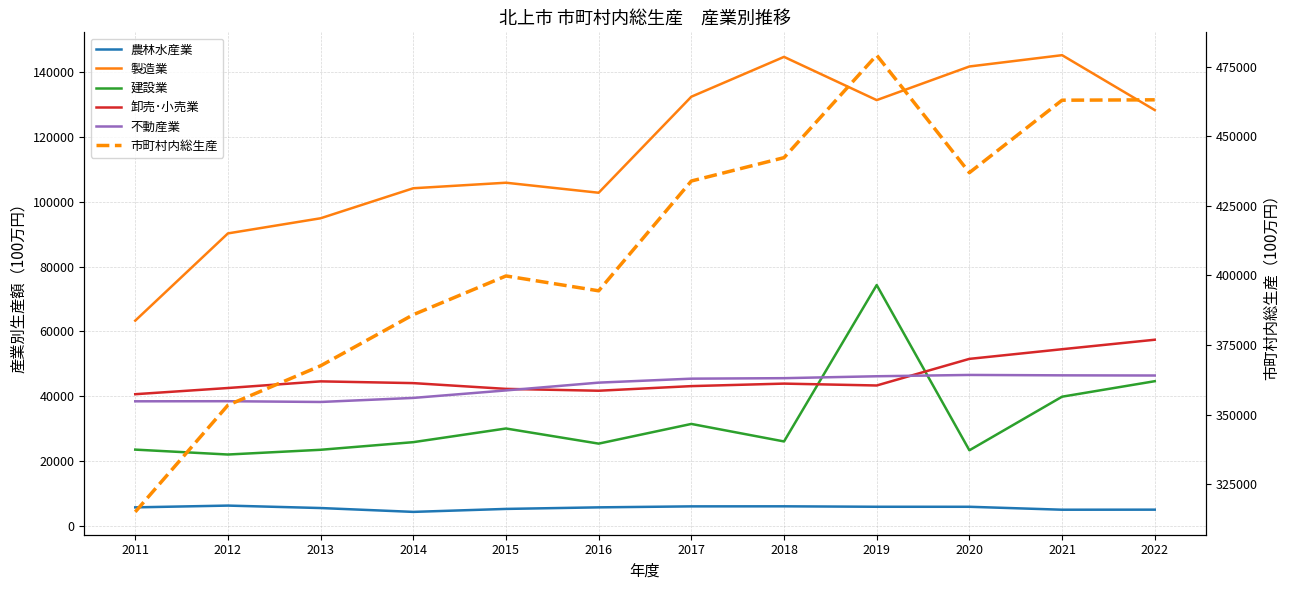

True or false: 不動産業 and 市町村内総生産 intersect in this chart.

False